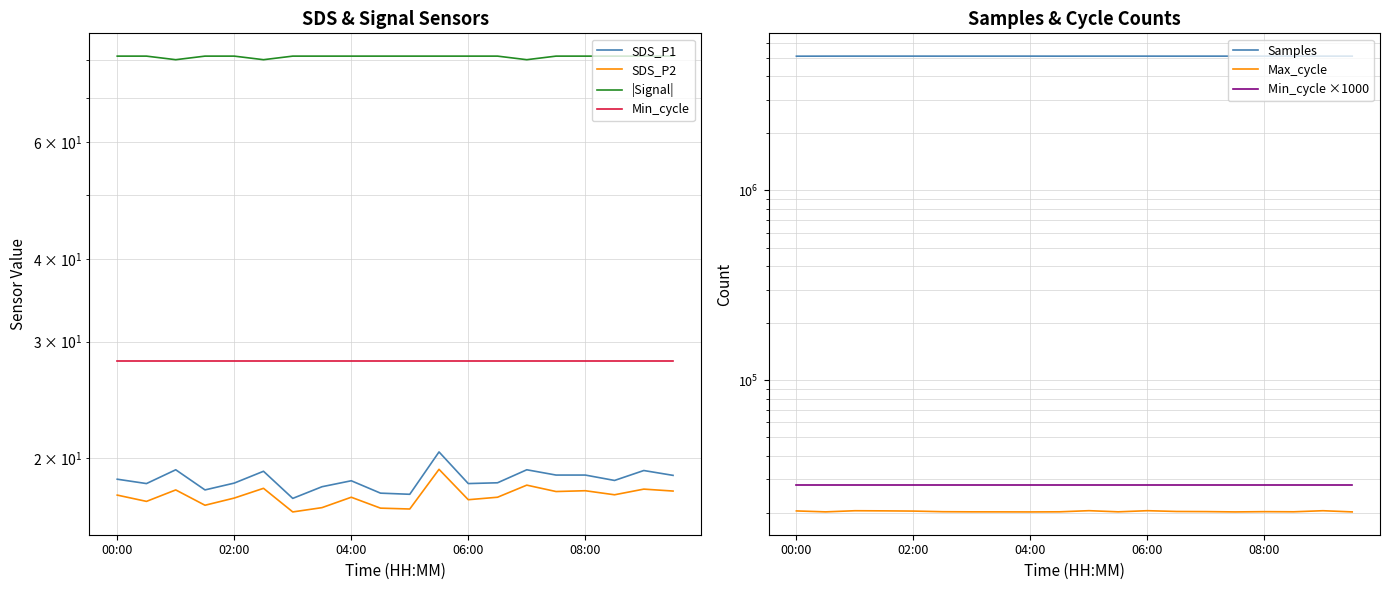

In Samples, how many points are lower than both neighbors (excluding endpoints)?

6